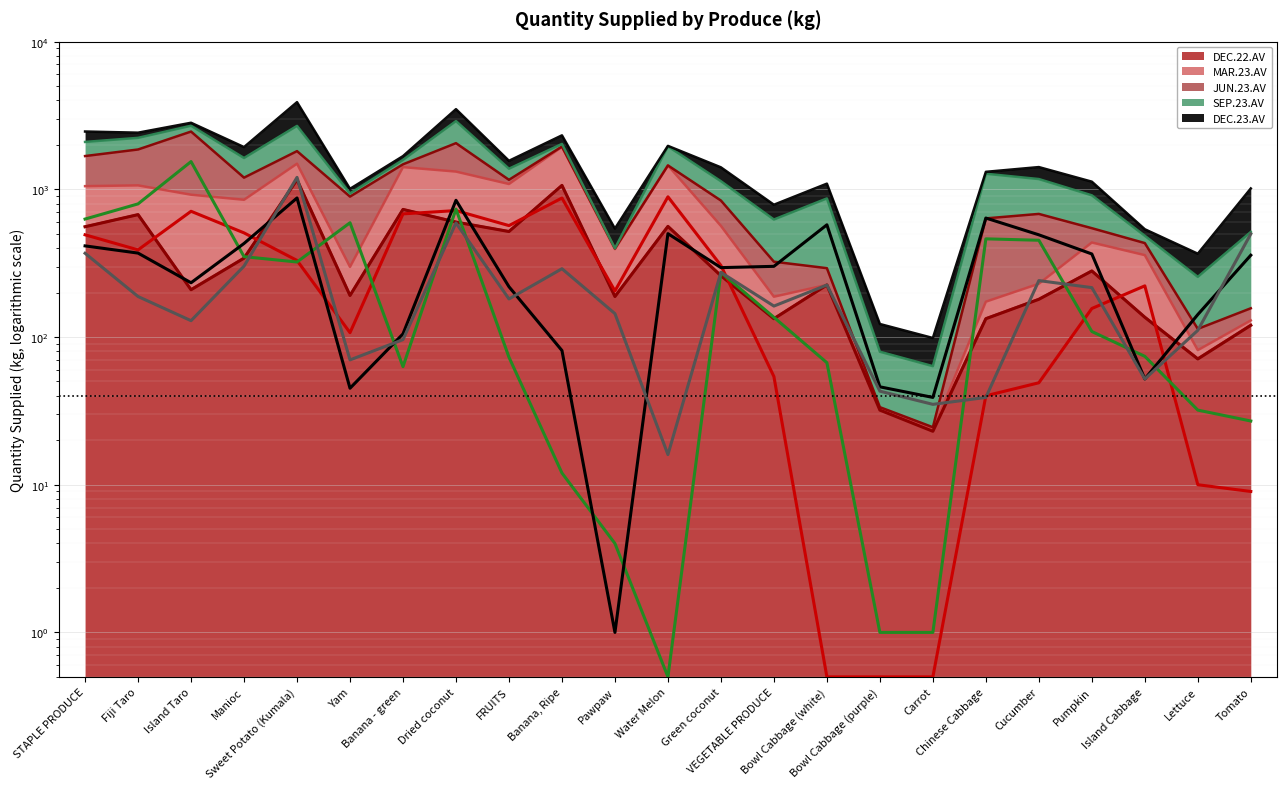

Where is the first local maximum for MAR.23.AV (line)?

Island Taro